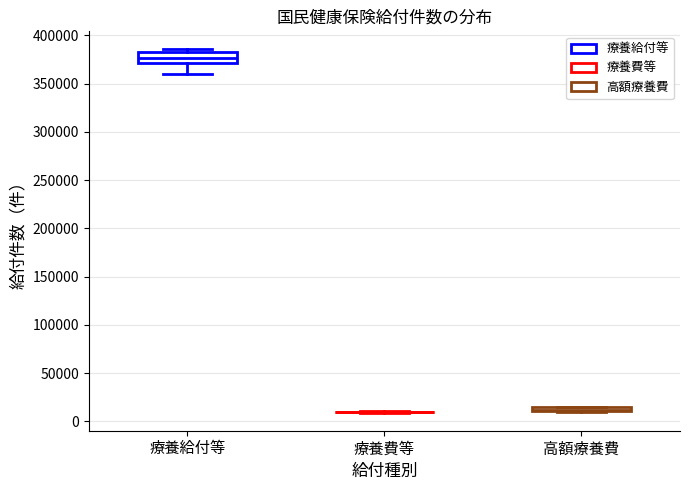

Comparing the boxes themselves (not the whiskers), which one is the tallest?

療養給付等